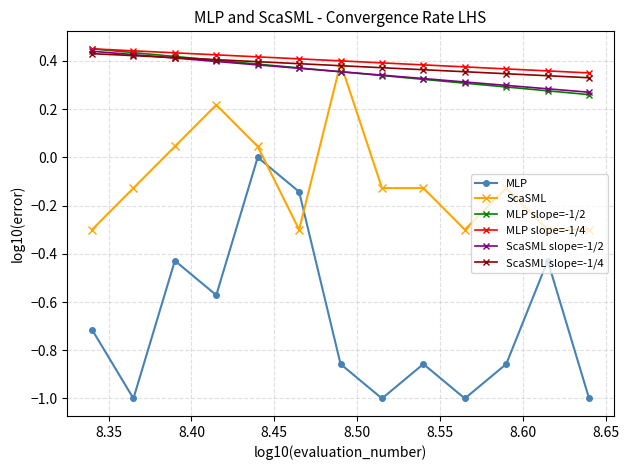

What is the smallest value displayed?

-1.0